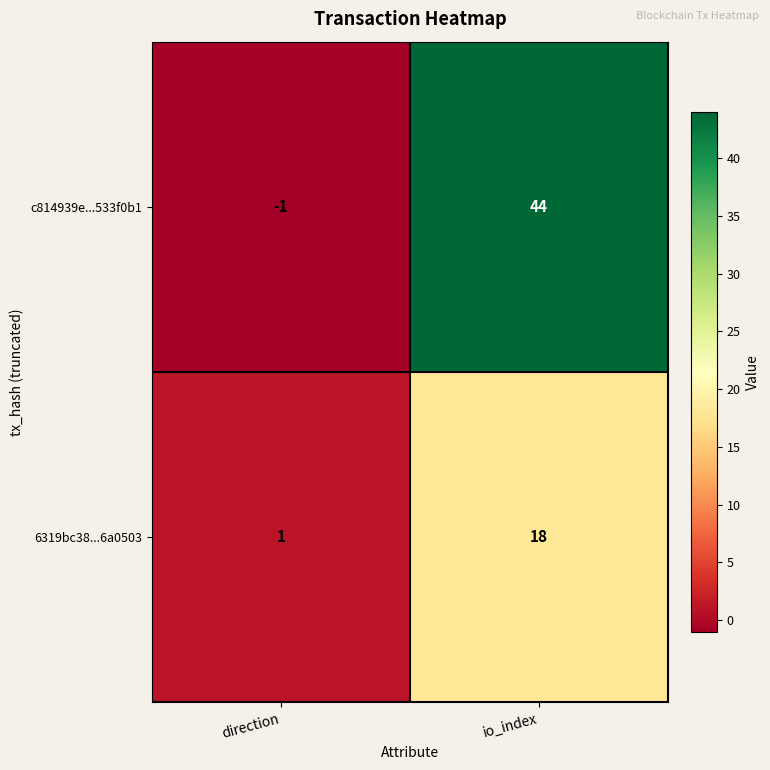

Reading right to left, list all the values displayed in this chart.

c814939e...533f0b1: 44	-1
6319bc38...6a0503: 18	1